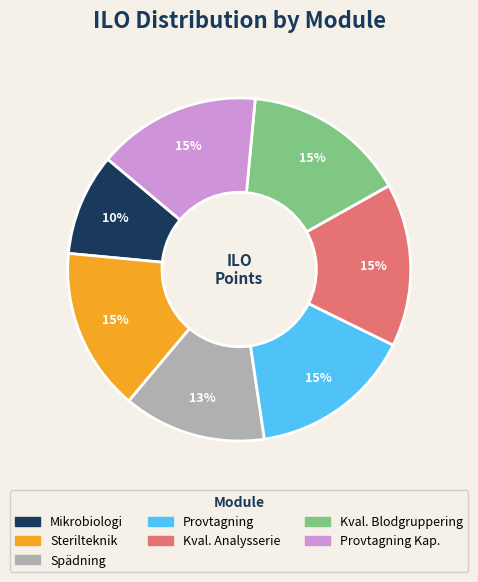

Combined, do Sterilteknik and Provtagning account for over 50%?

No